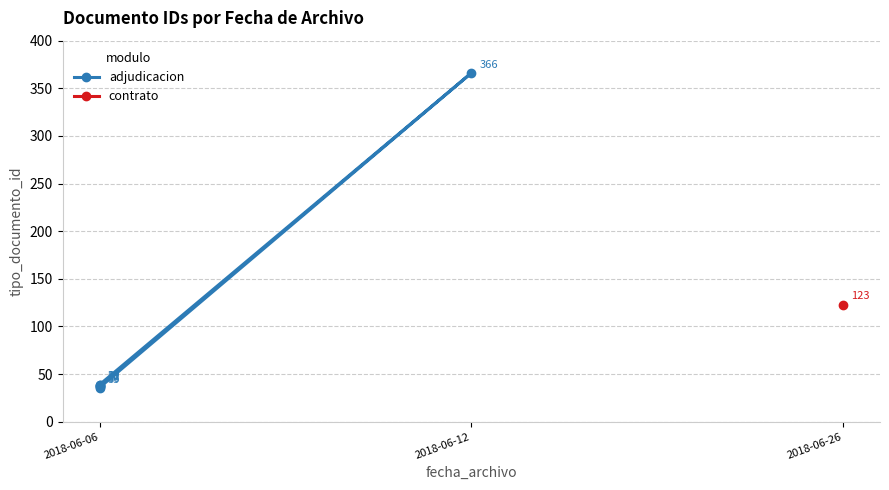

Is it true that the value at 3 is 366?

True